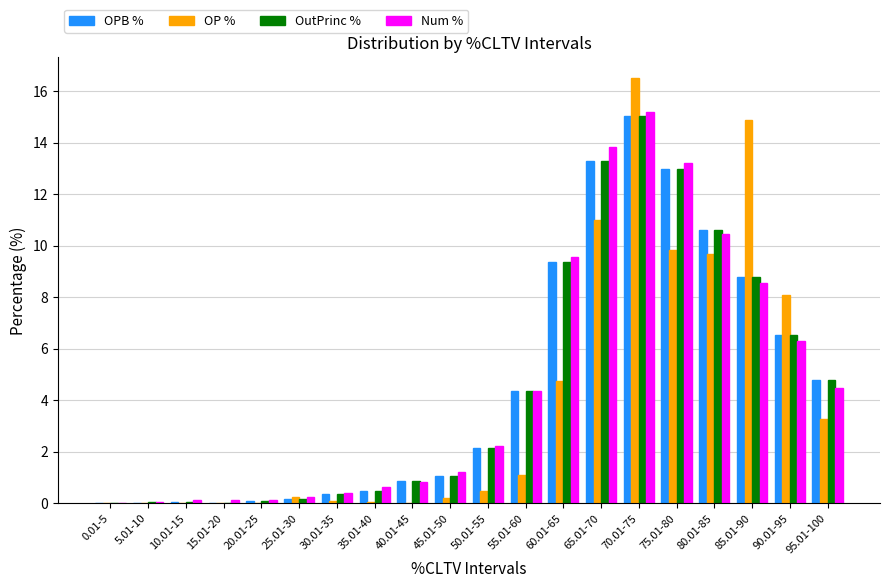

Which series changed the most between 10.01-15 and 70.01-75?

OP %